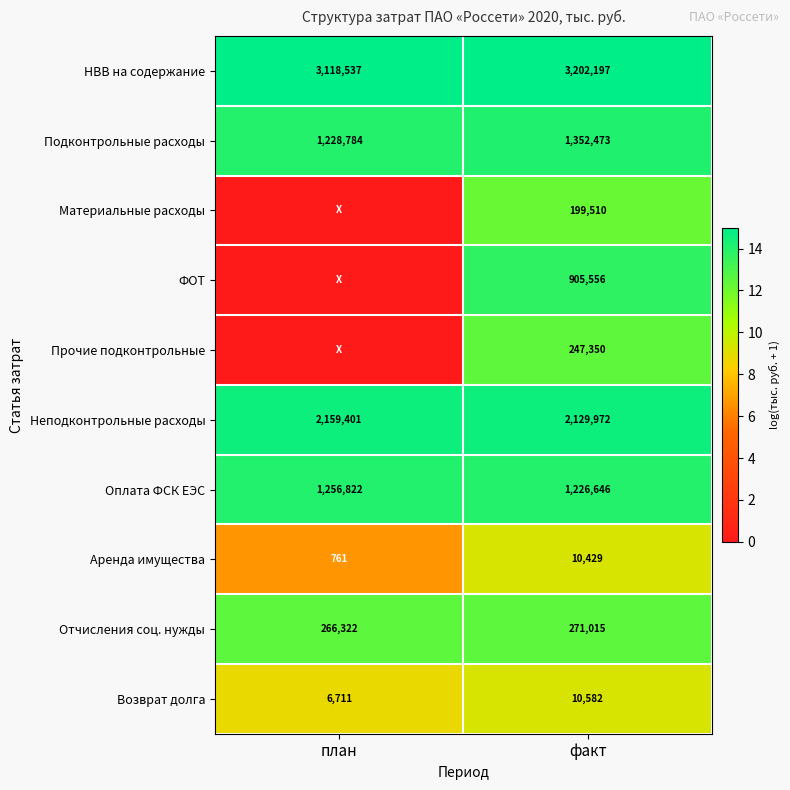

At which label does Прочие подконтрольные reach its peak?

факт